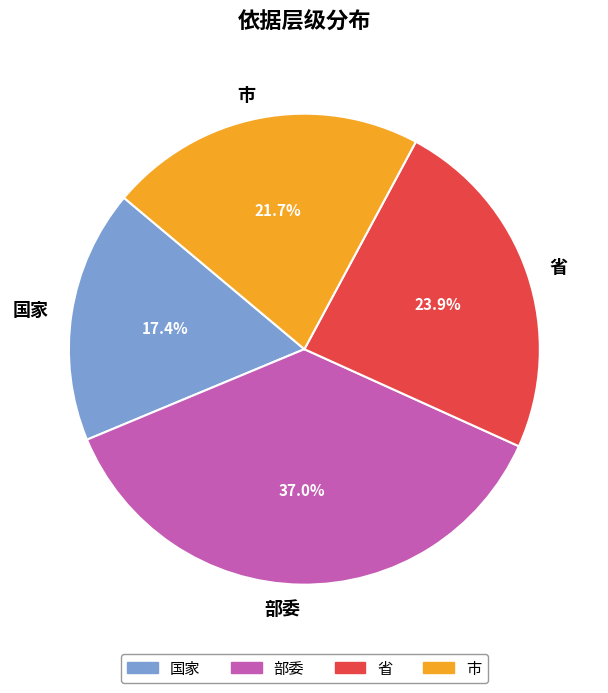

What percentage is the 部委 slice, to the nearest percent?

37%